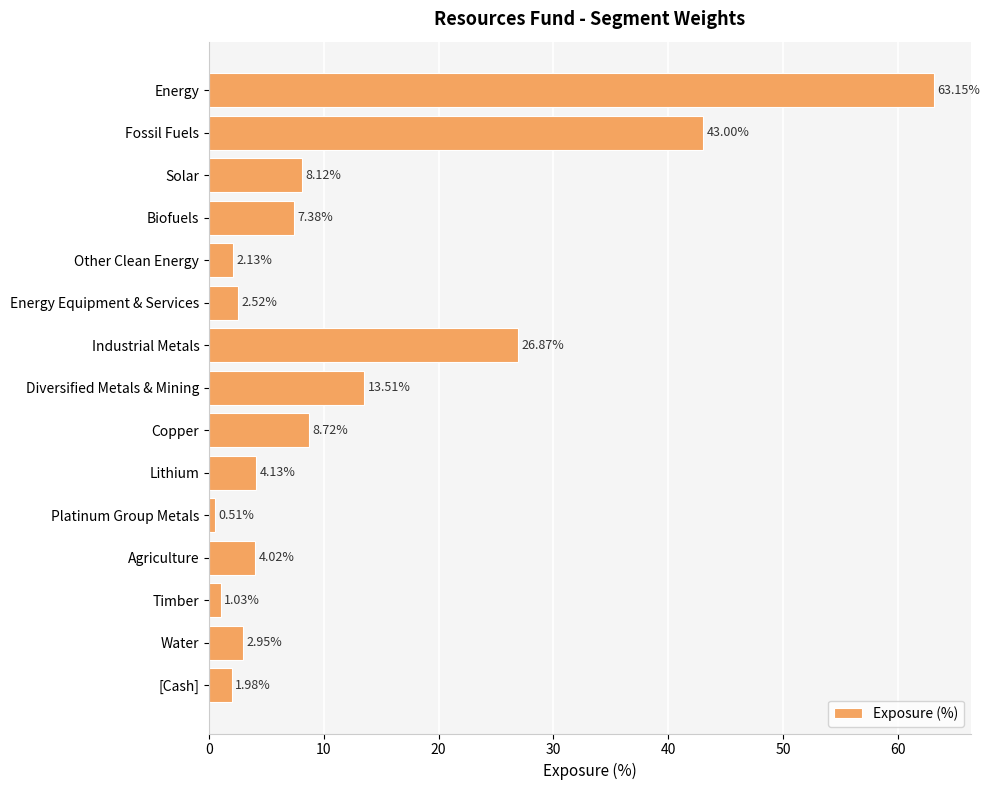

What is the label of the 4th bar from the bottom?

Agriculture